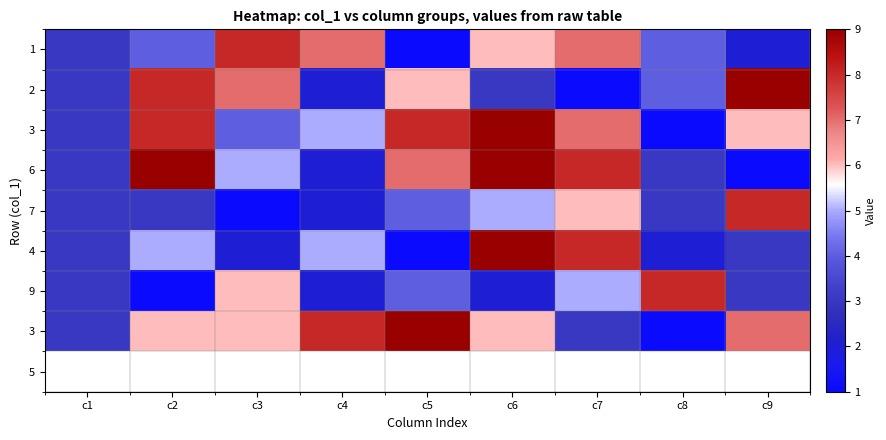

At which category is the sum across all series the highest?

c6